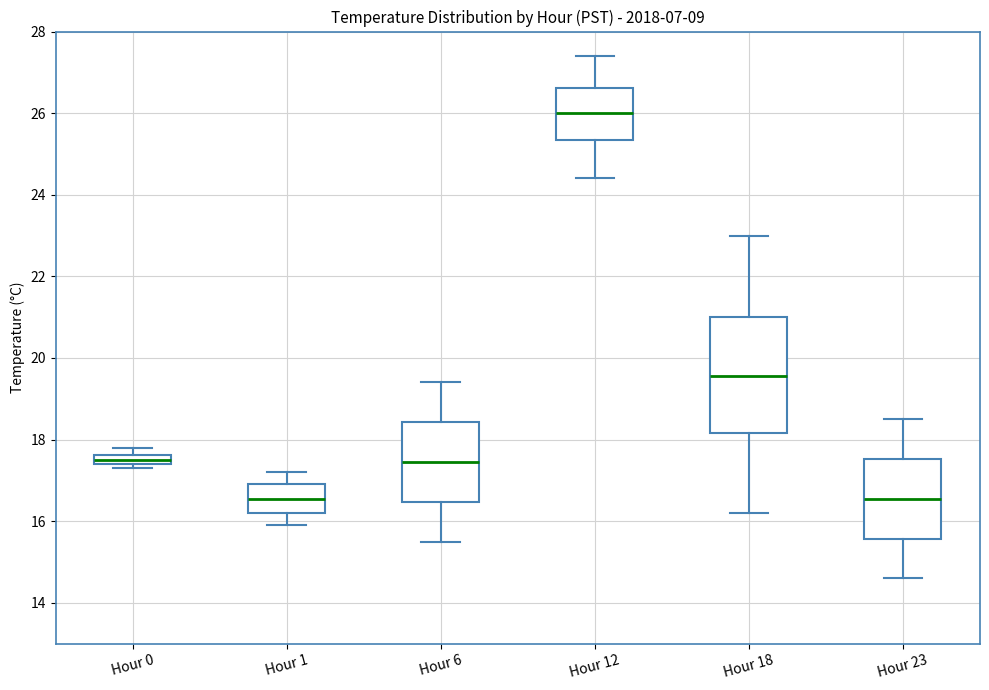

Comparing the boxes themselves (not the whiskers), which one is the tallest?

Hour 18